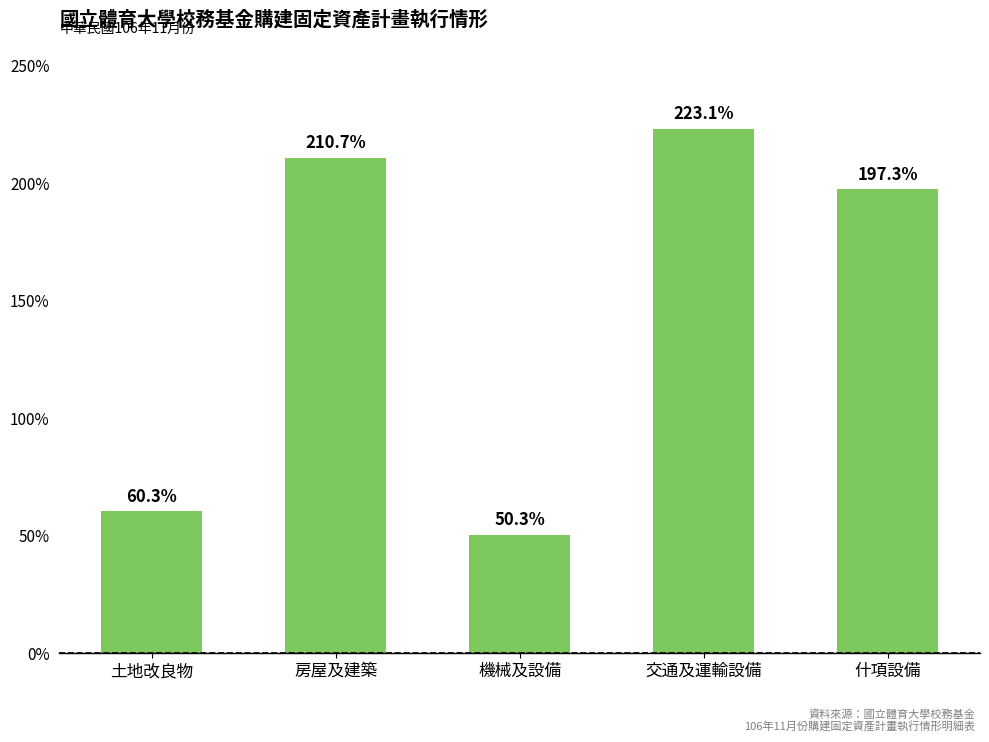

What is the minimum value shown in the chart?

50.3